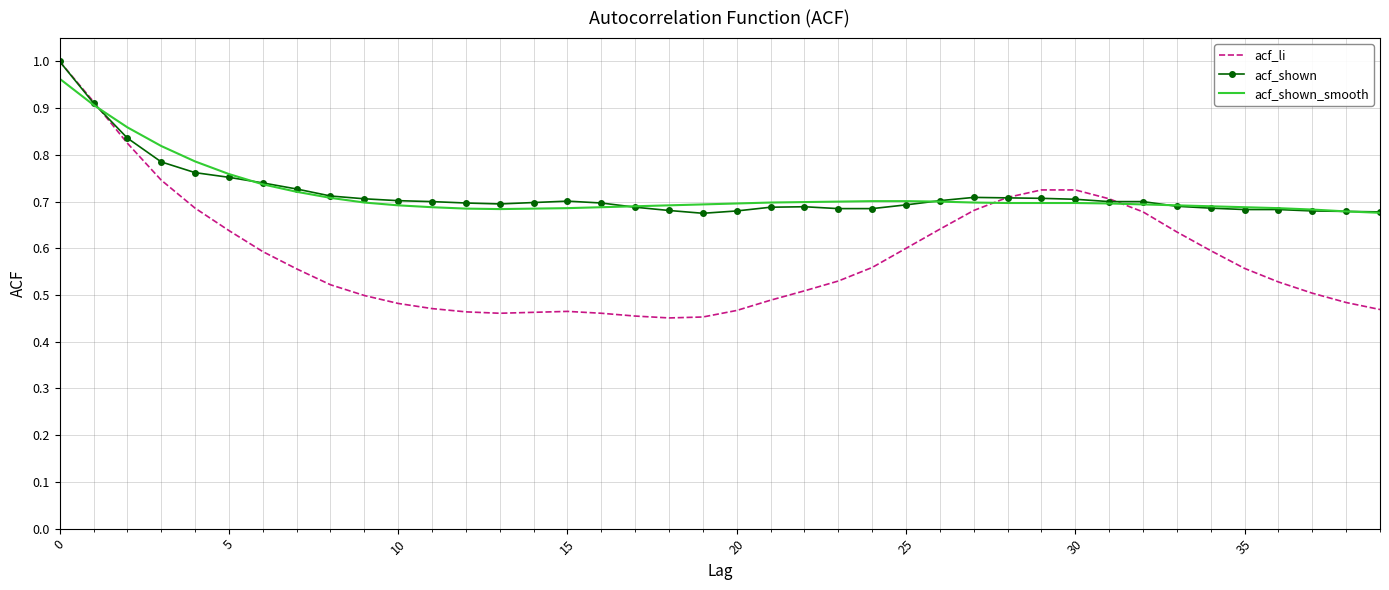

Which series has the largest range (max minus min)?

acf_li